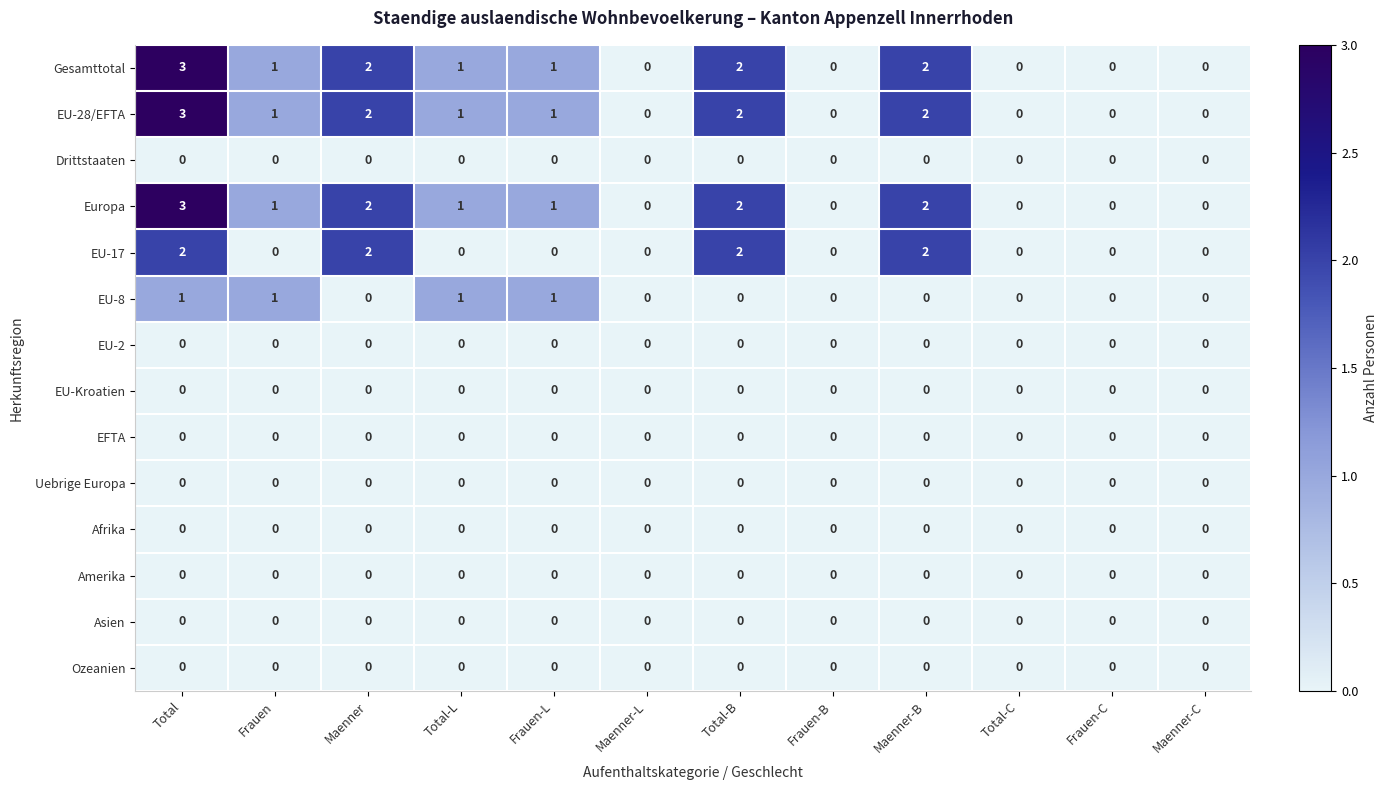

What is the sum of all Gesamttotal values?

12